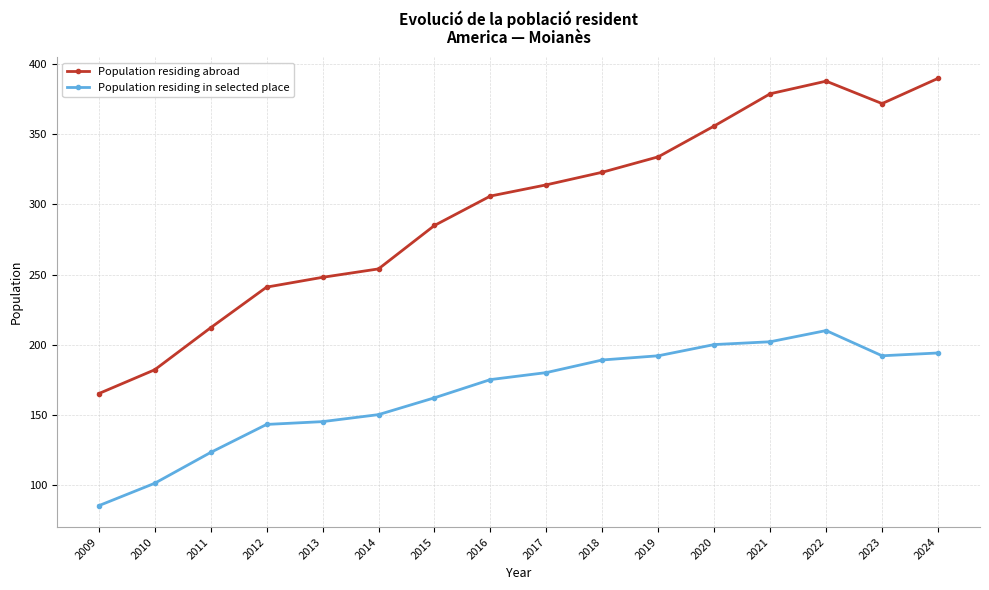

What is the total value across all series at 2022?

598